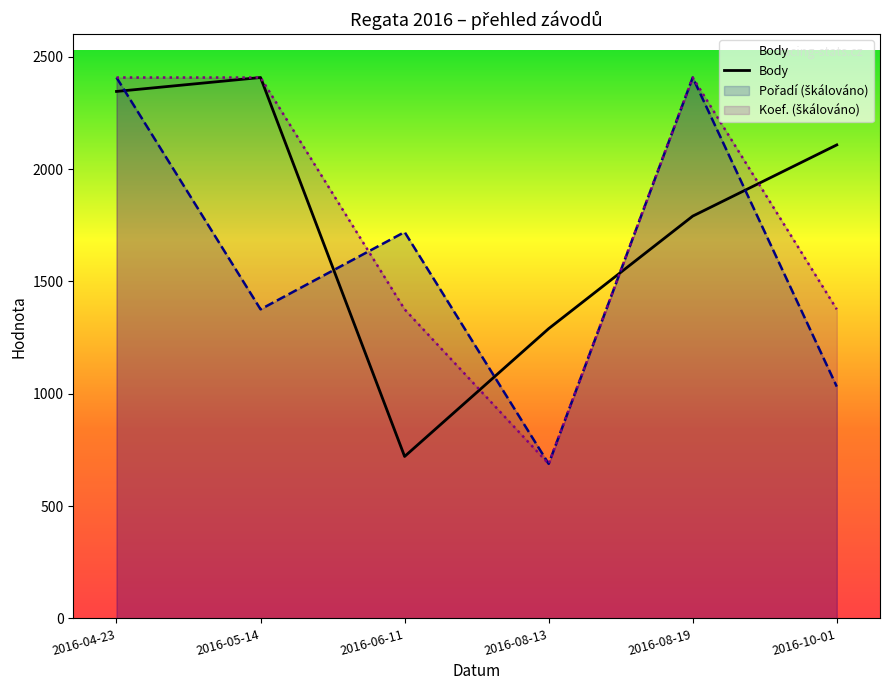

What is the difference between the values at 2016-06-11 and 2016-08-19?

1070